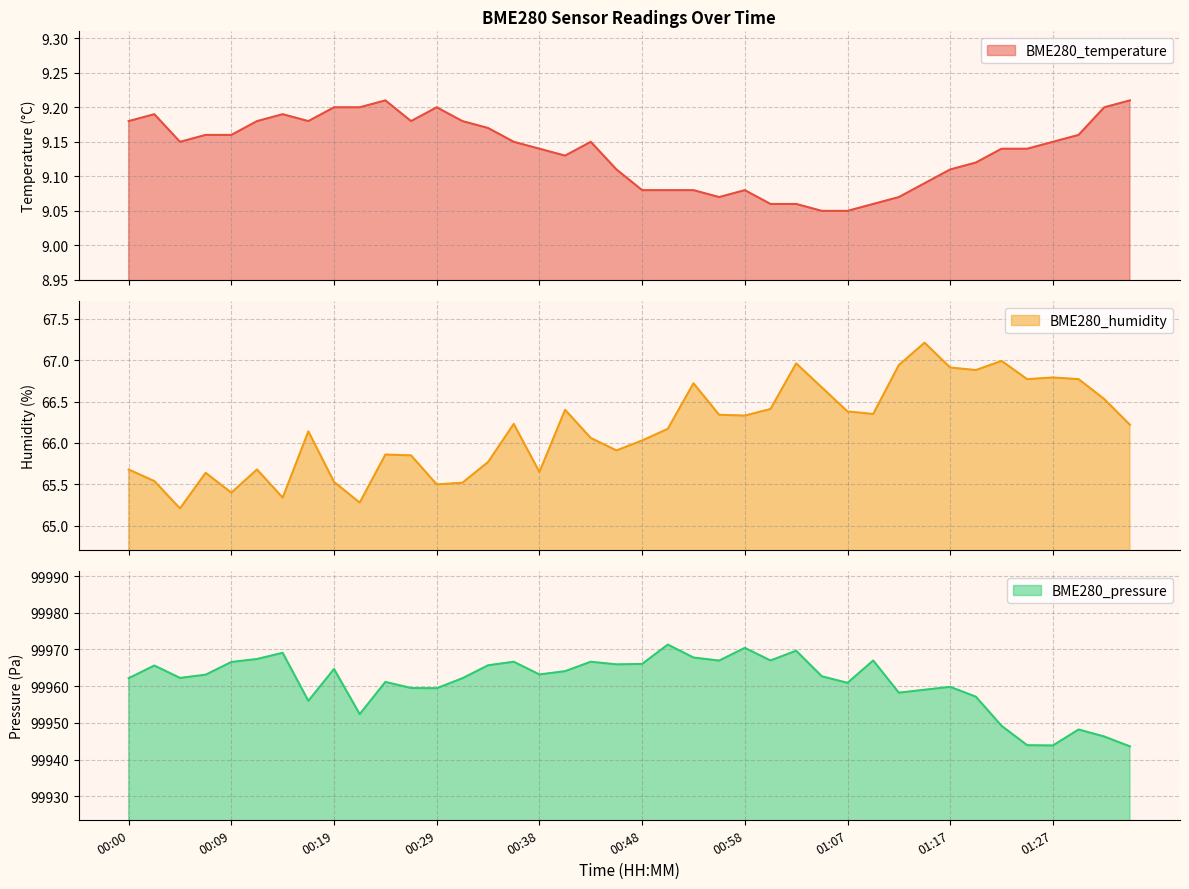

What is the value of the BME280_humidity point at the 3rd from the left?

65.2